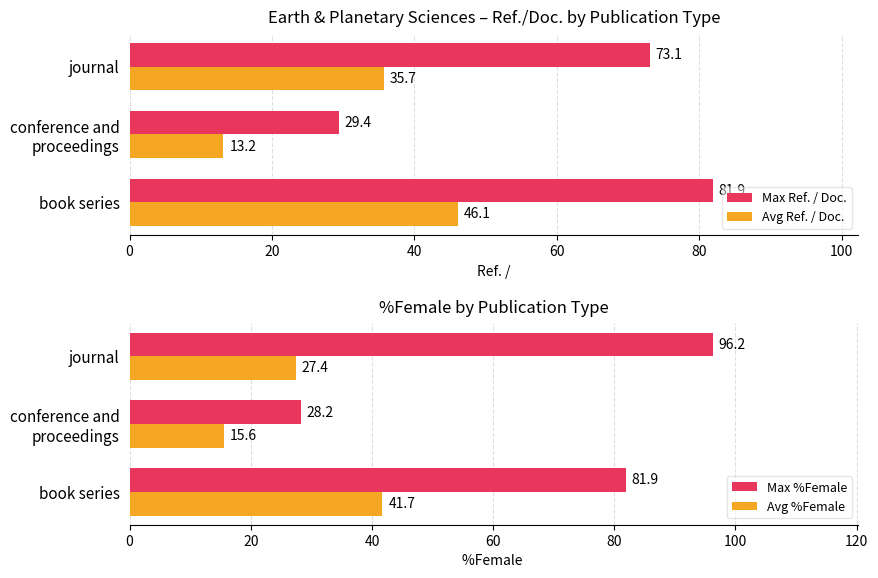

What is the average value of the Avg %Female series?

28.3